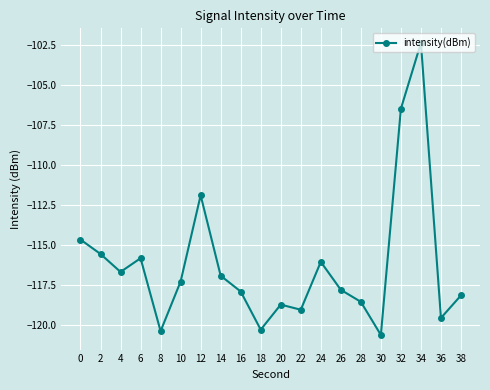

At which category does the chart reach its peak across all series?

34